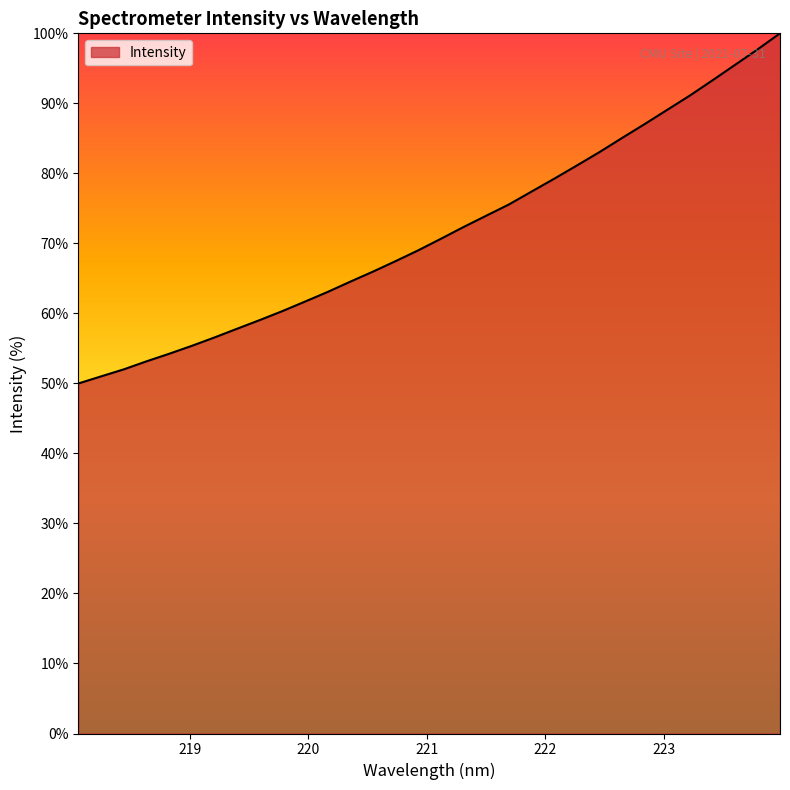

What is the maximum value shown in the chart?

100.0